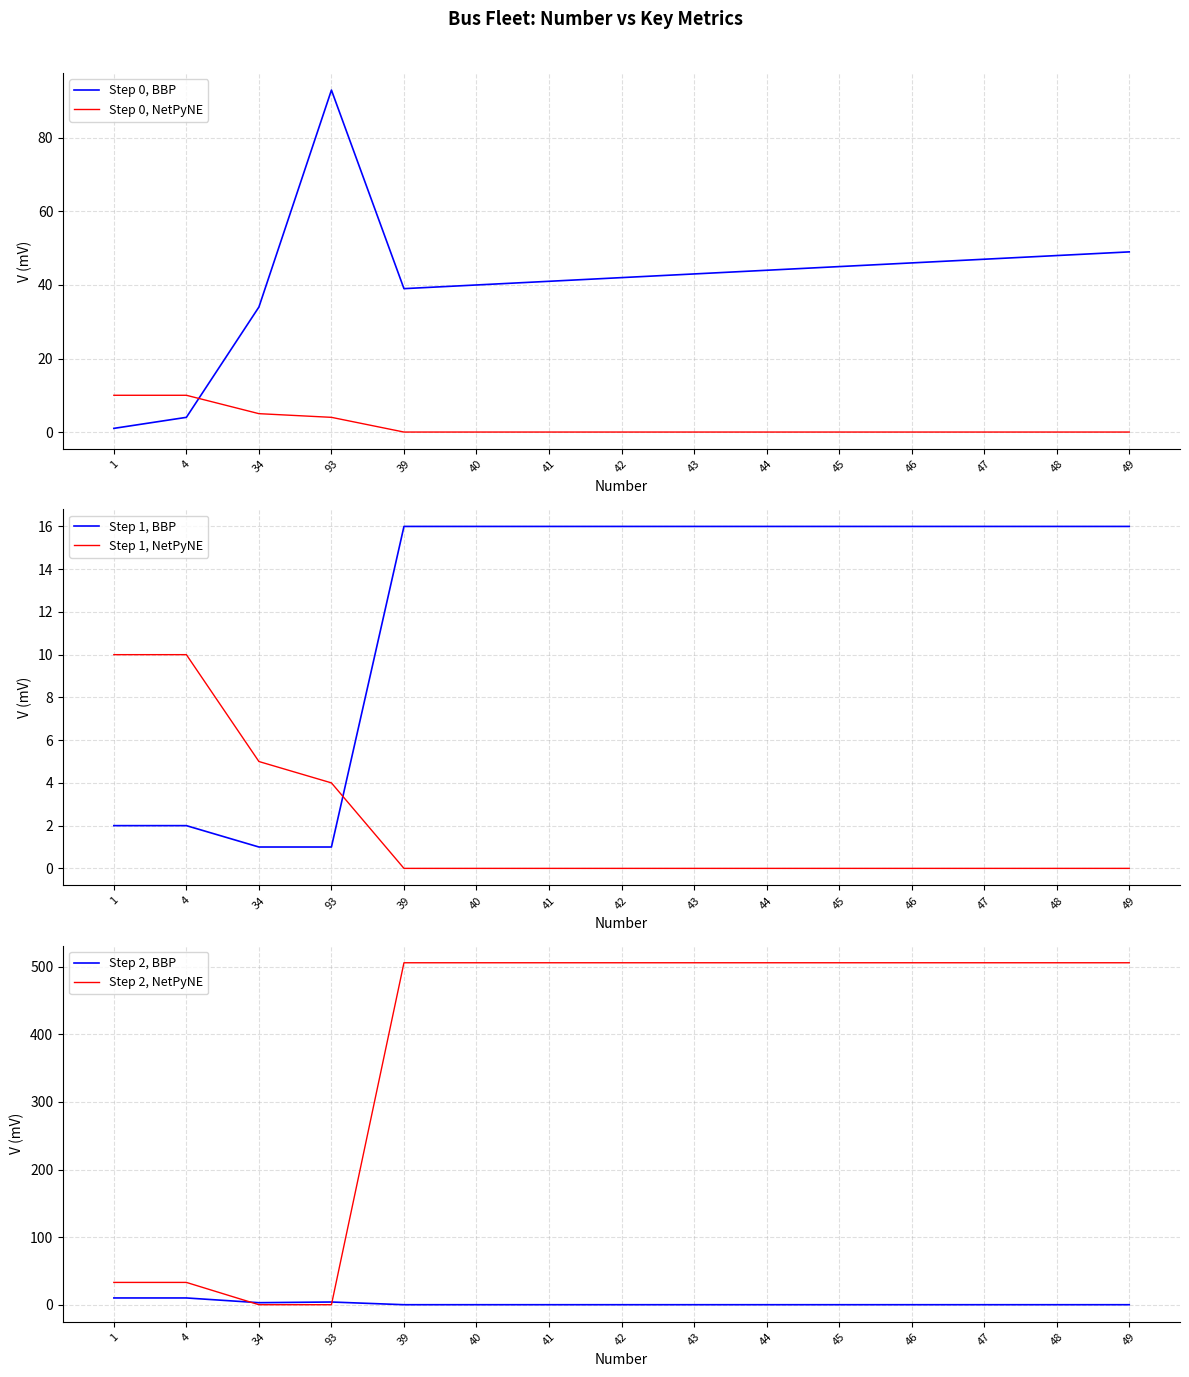

What position from the right is 40?

10